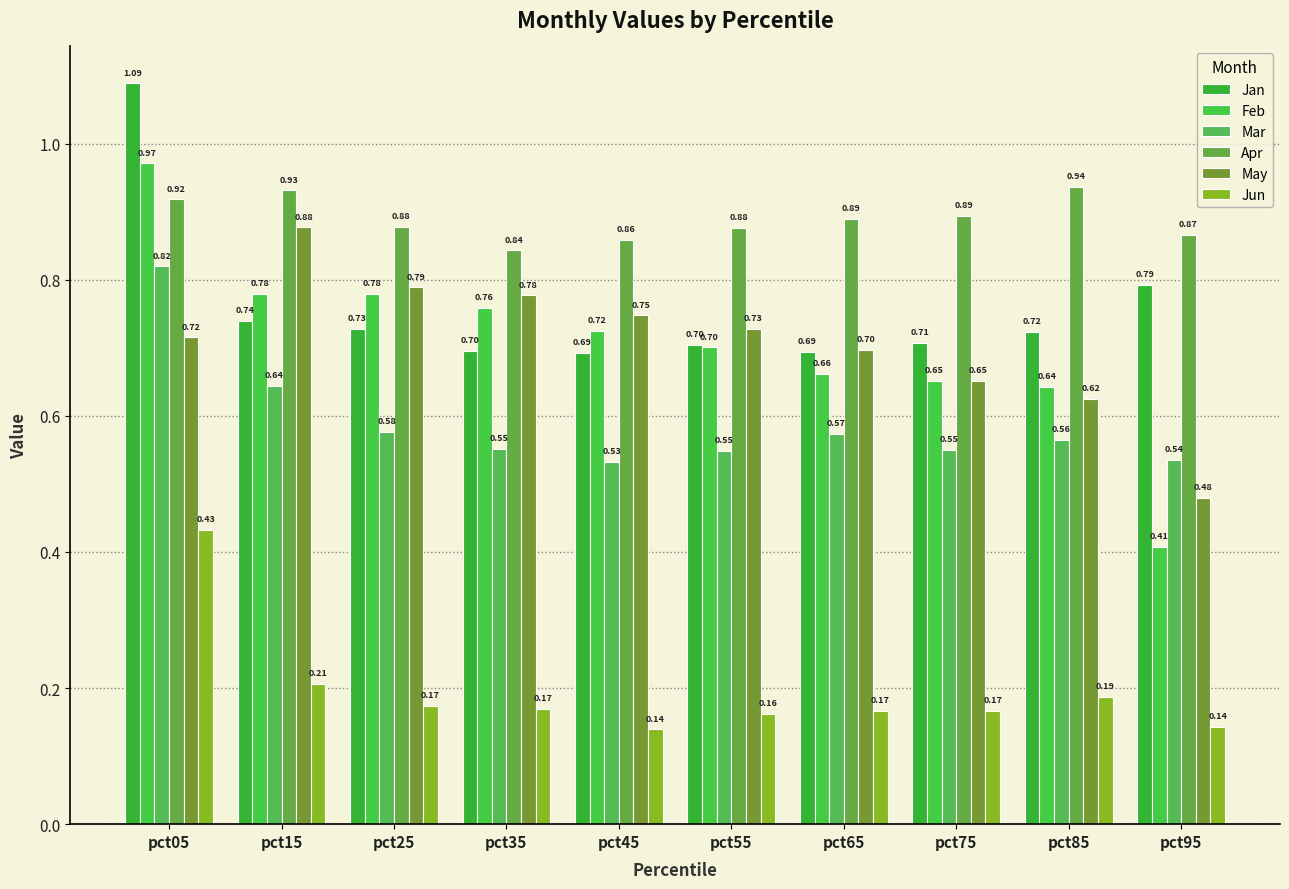

How many groups of bars are there?

10